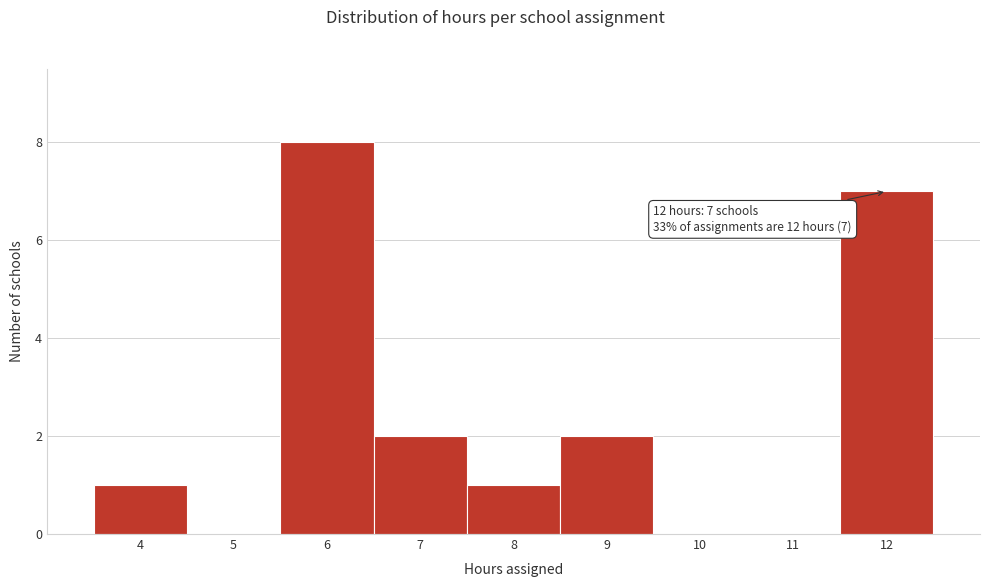

Over which range of the x-axis is the bar tallest?

5.5 to 6.5